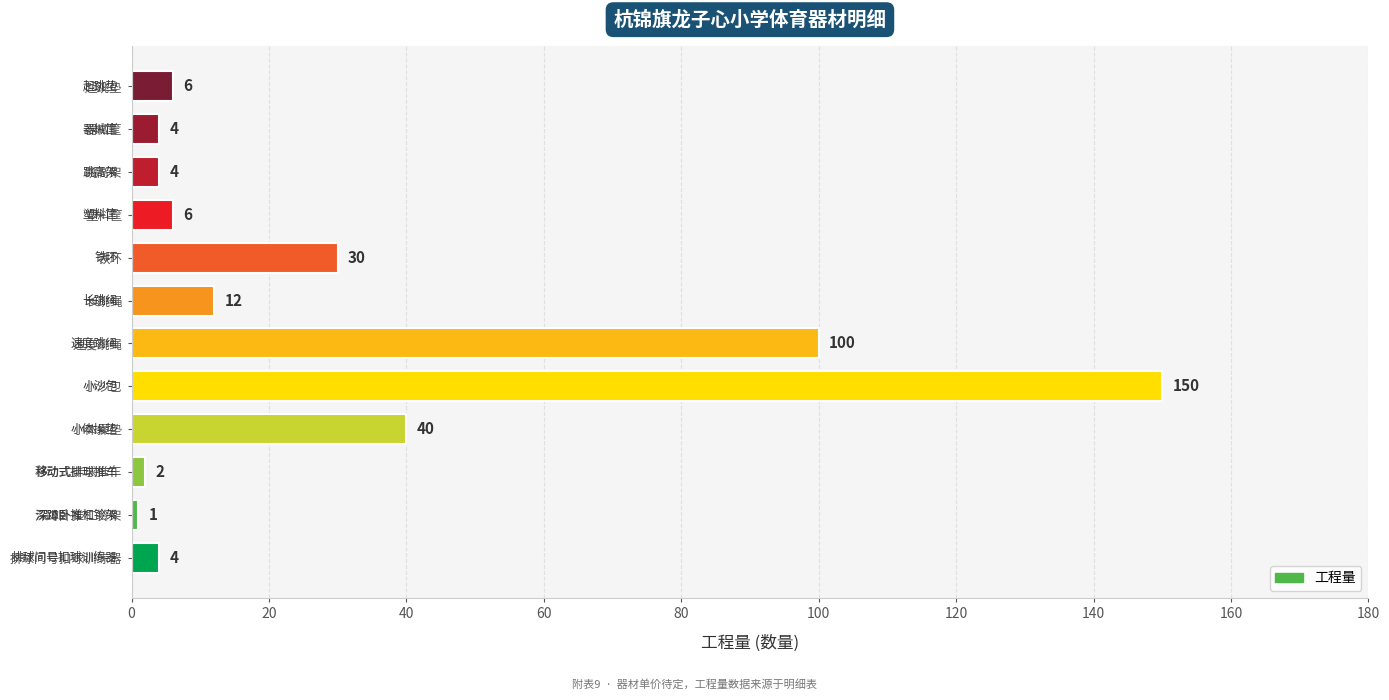

Does the chart contain any negative values?

No